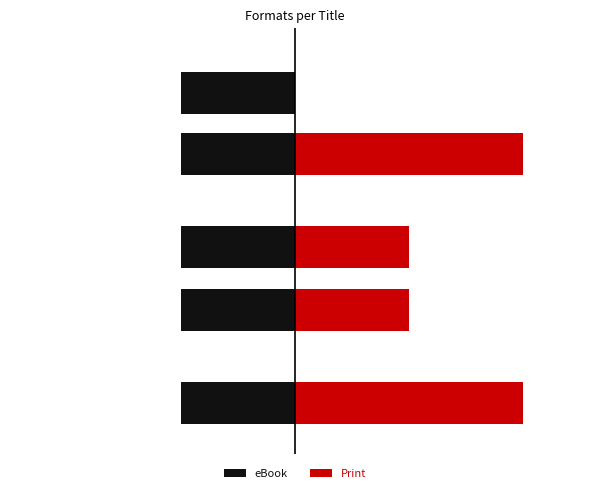

How many data points does each series have?

5